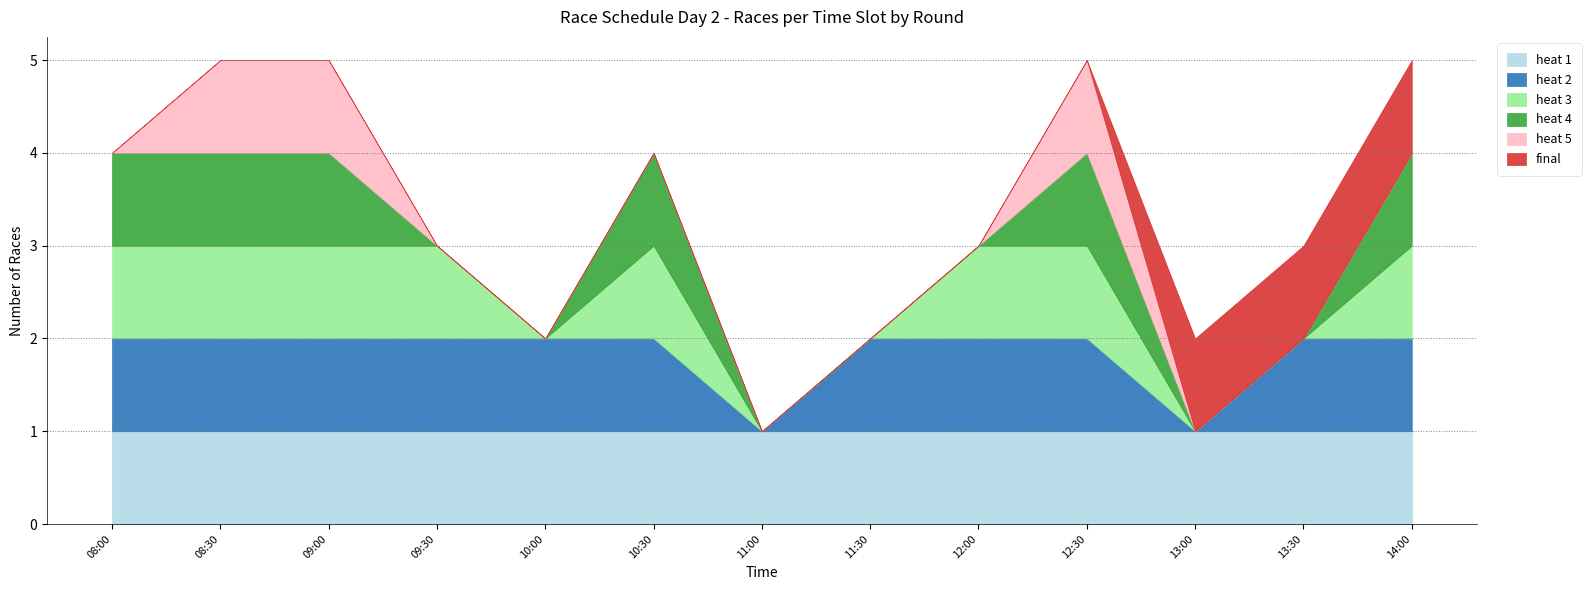

Rank the series at 09:30 from lowest to highest value.

heat 4, heat 5, final, heat 1, heat 2, heat 3